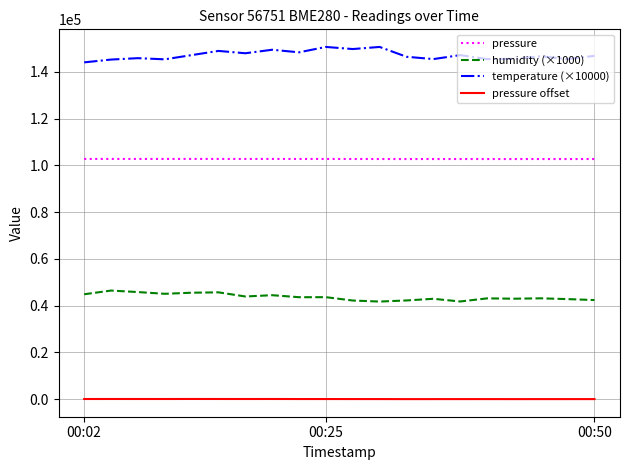

In pressure, how many points are lower than both neighbors (excluding endpoints)?

5